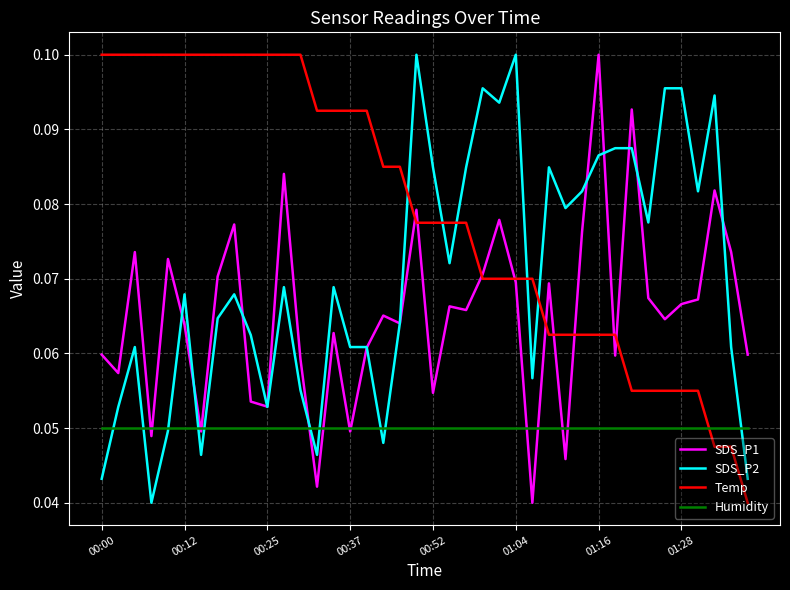

Which series has the largest total across all categories?

Temp